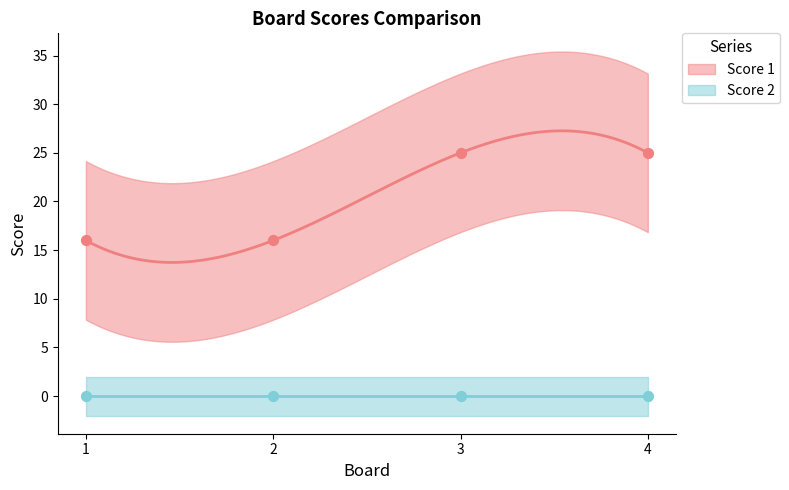

Which has a higher value, 3 or 1?

3